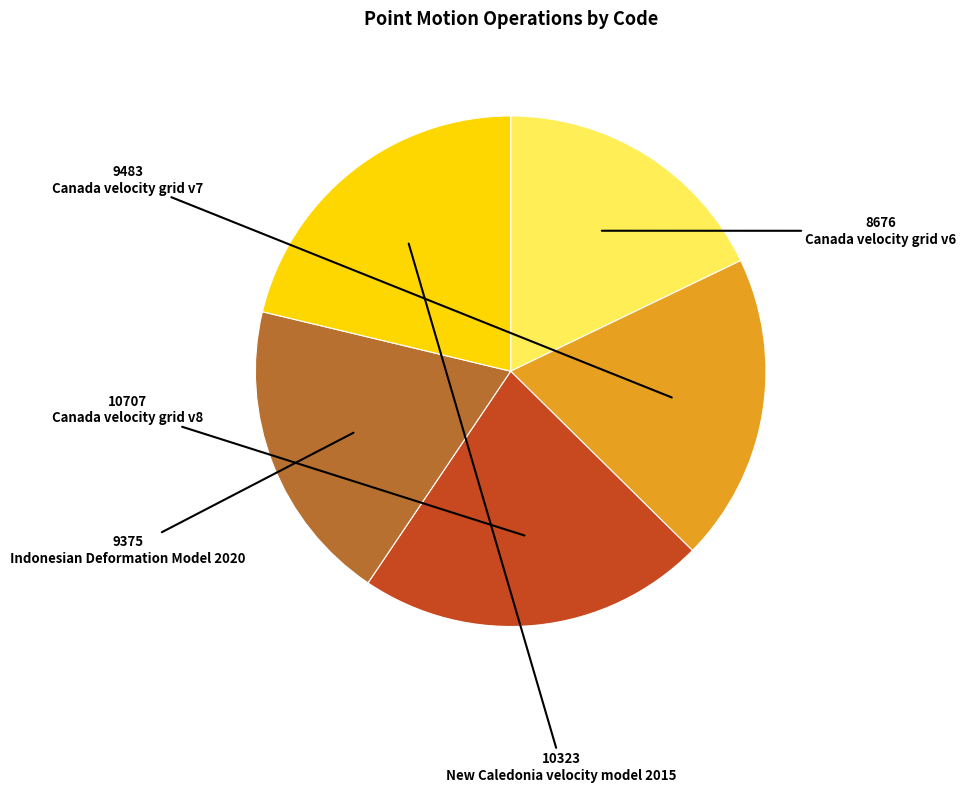

Do Canada velocity grid v8 and New Caledonia velocity model 2015 together represent more than half of the pie?

No